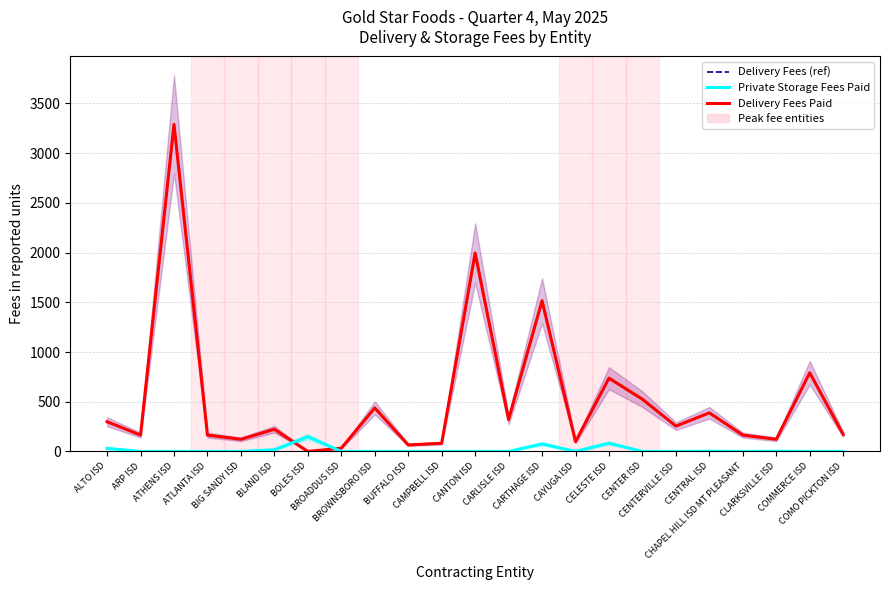

True or false: Private Storage Fees Paid has a value of 0.0 at CHAPEL HILL ISD MT PLEASANT.

True